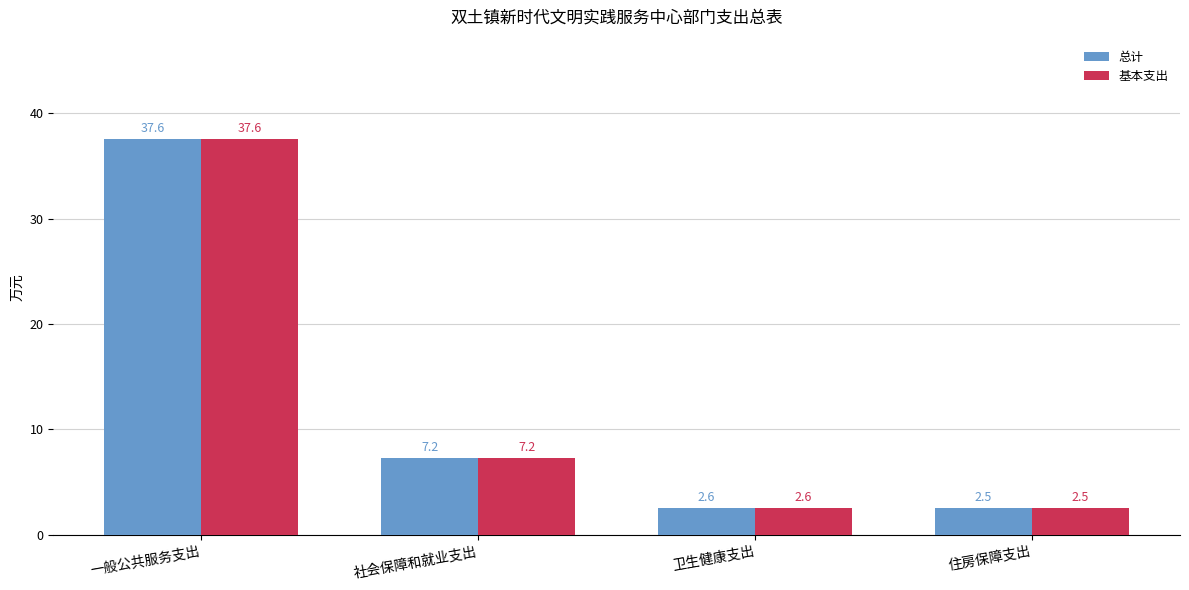

How many data points does each series have?

4